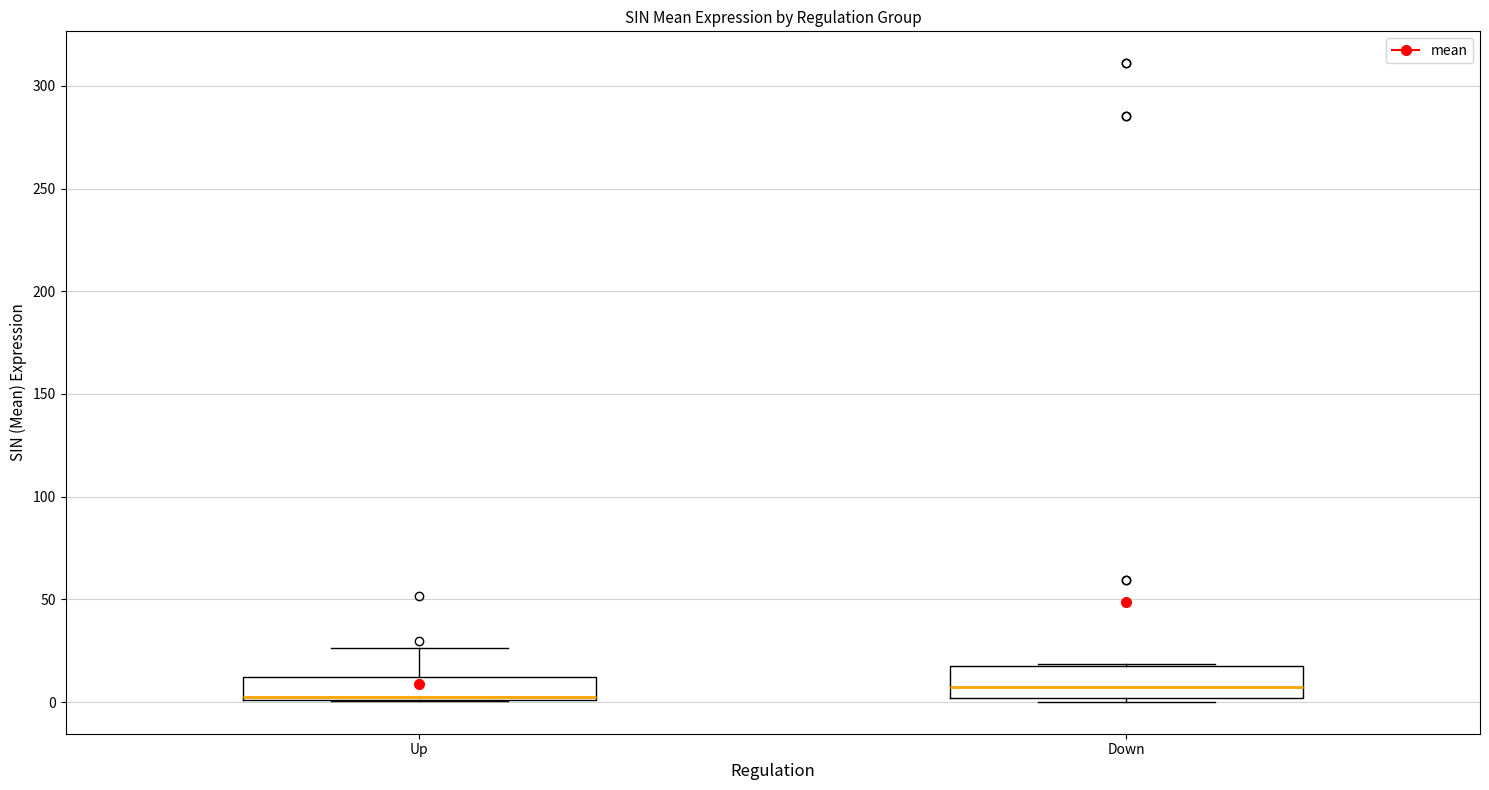

Reading left to right, transcribe this box plot: for each box, give where its median line is, the range the box spans, and where its two whiskers end, as read against the y-axis. The values are not printed on the chart, so give them approximately, as read against the axis.

Up: median 5, box 0 to 10, whiskers 0 to 25
Down: median 10, box 0 to 20, whiskers 0 (just below the box's lower edge) to 20